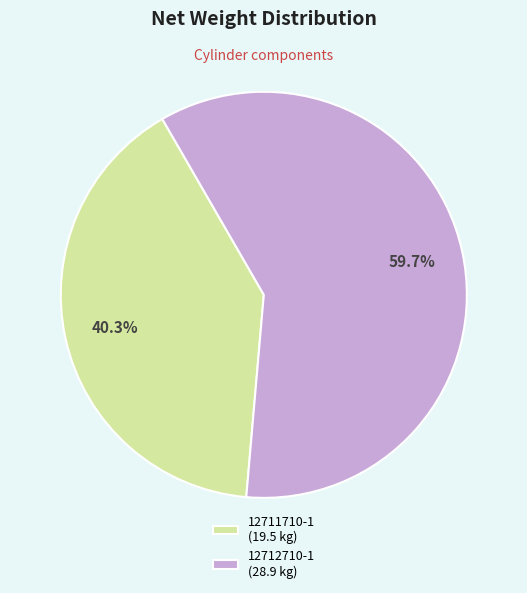

Is the sum of 12711710-1 and 12712710-1 greater than half?

Yes